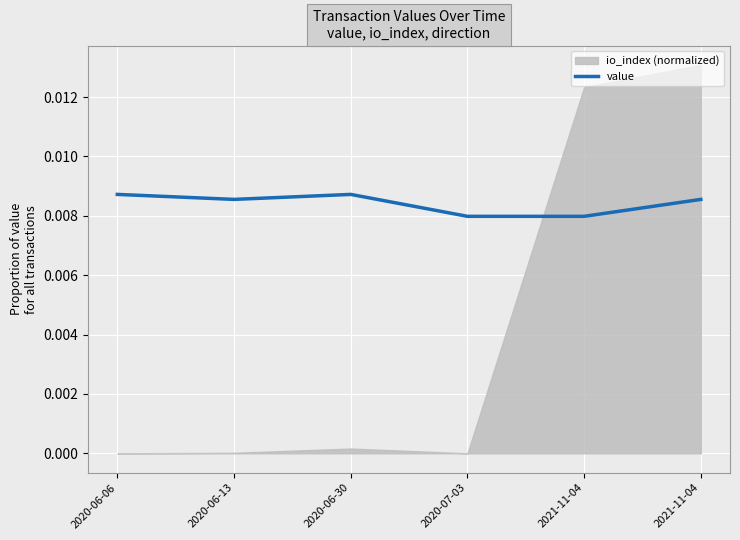

Where is the first local minimum?

2020-06-13